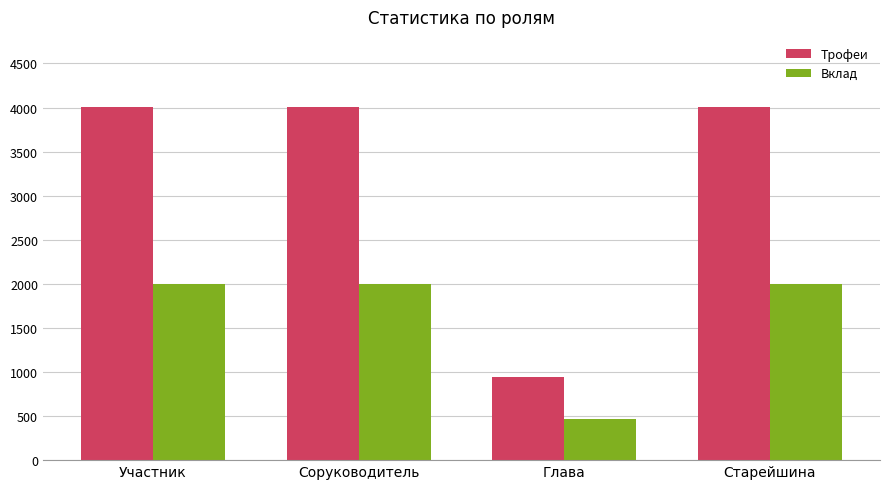

Which series has the largest total across all categories?

Трофеи